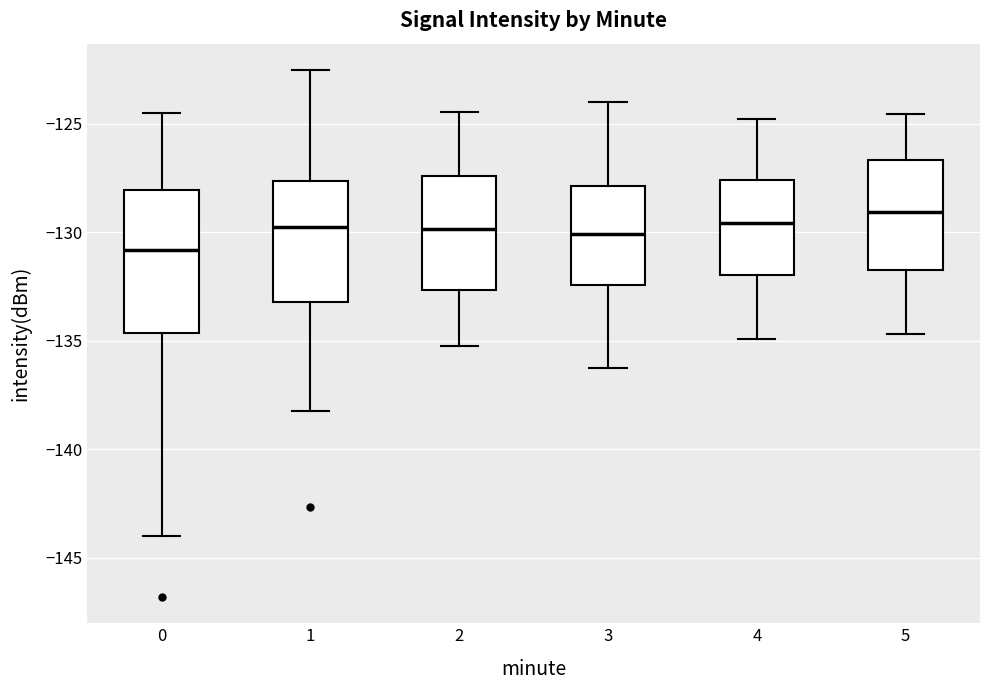

Where does the median line of the box at x = 0 sit on the y-axis? The values are not printed on the chart, so give them approximately, as read against the axis.

-131.0